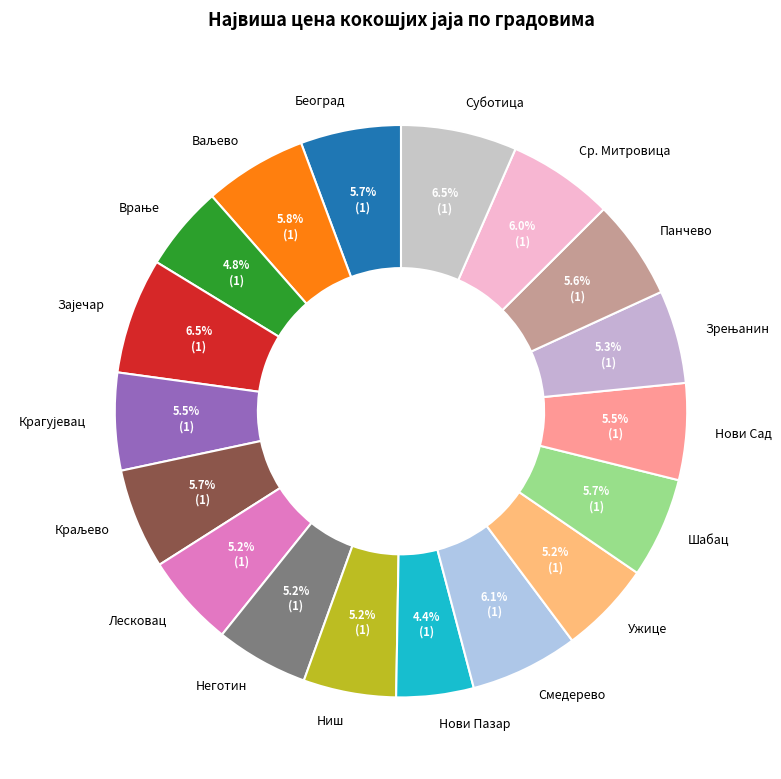

What portion of the pie excludes Лесковац?

94.8%